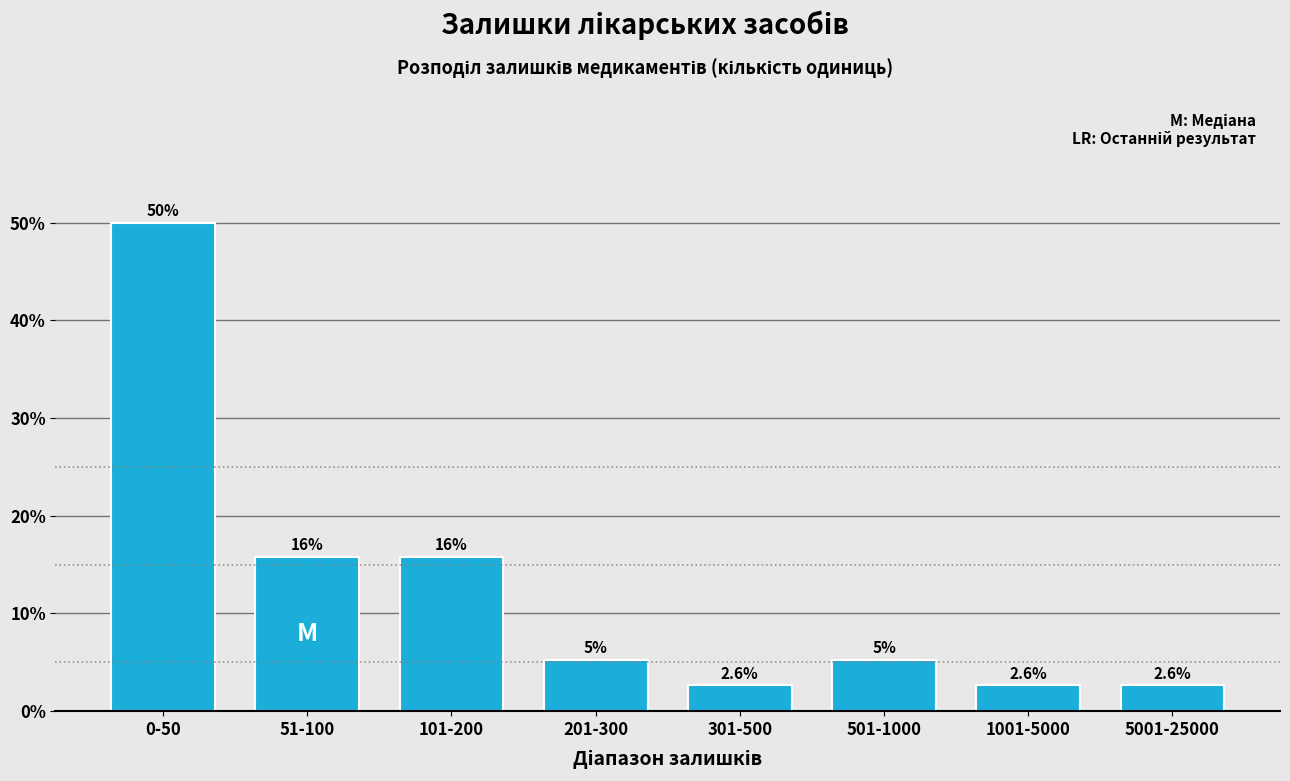

What is the smallest value displayed?

2.6